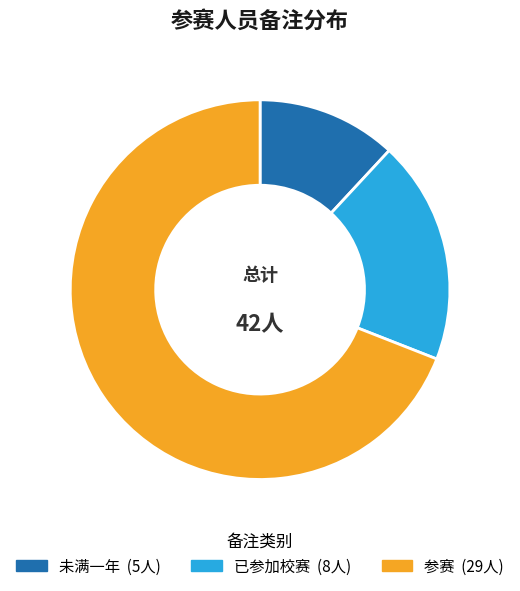

Approximately how many times larger is the value at 未满一年 compared to 已参加校赛?

0.6